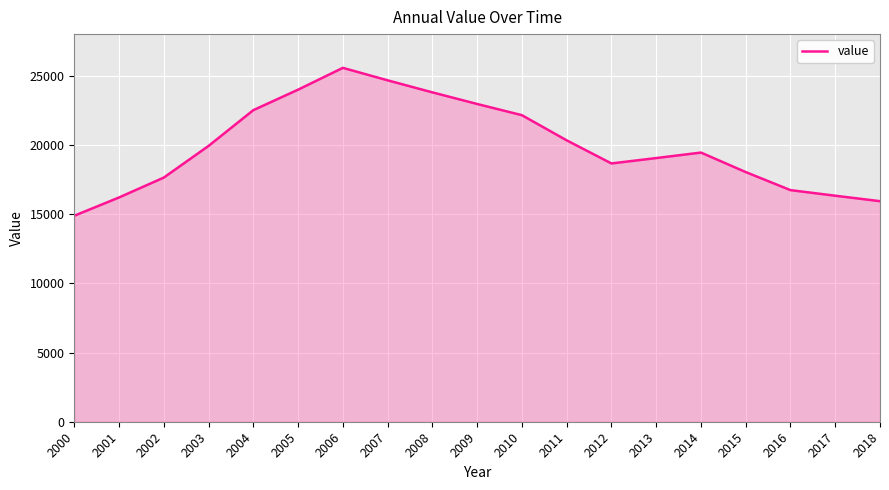

What is the change in value from 2002 to 2013?

+1409